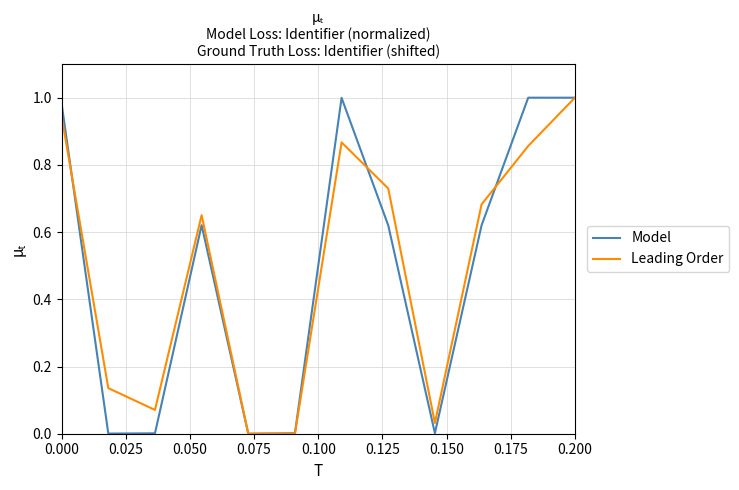

Does the chart have visible grid lines?

Yes